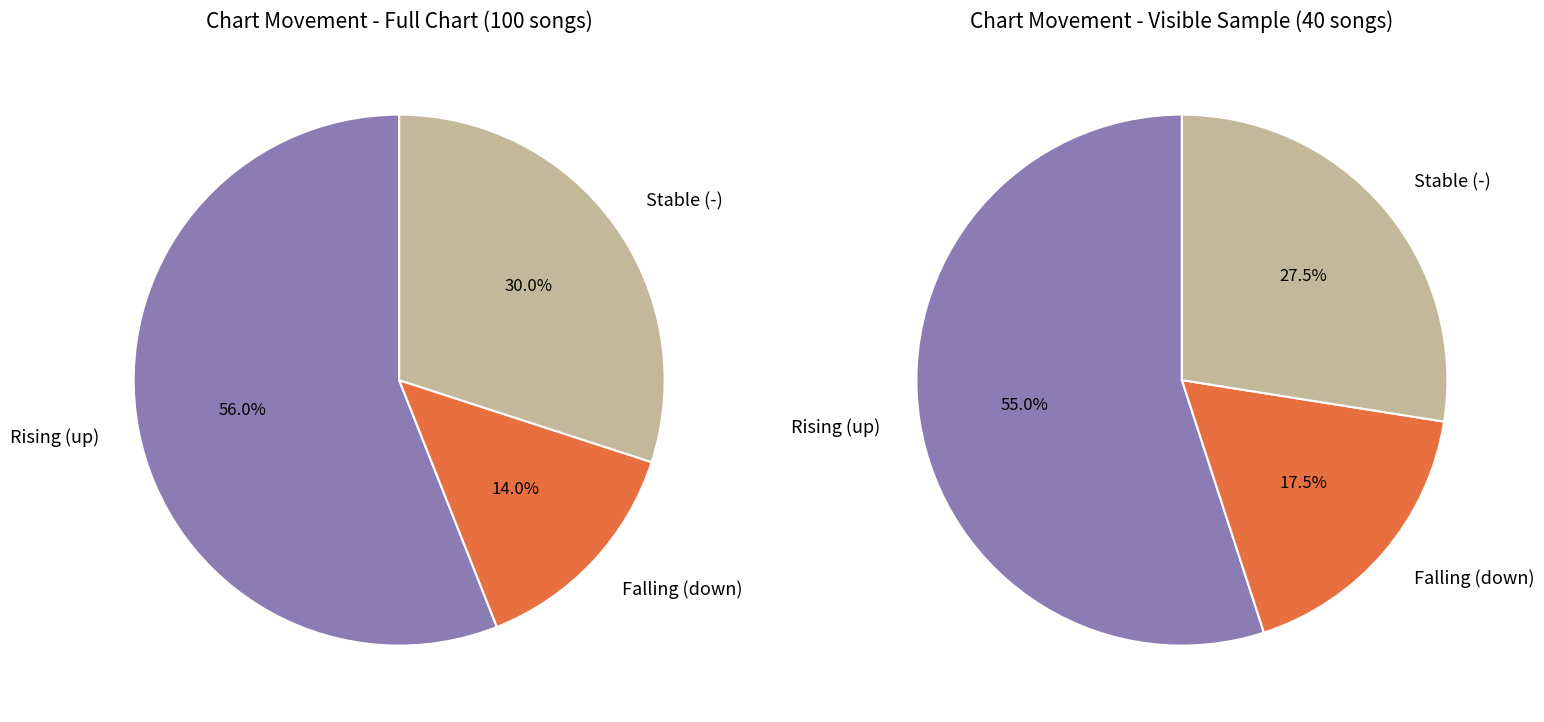

Combined, what portion of the pie is up and down?

70.0%